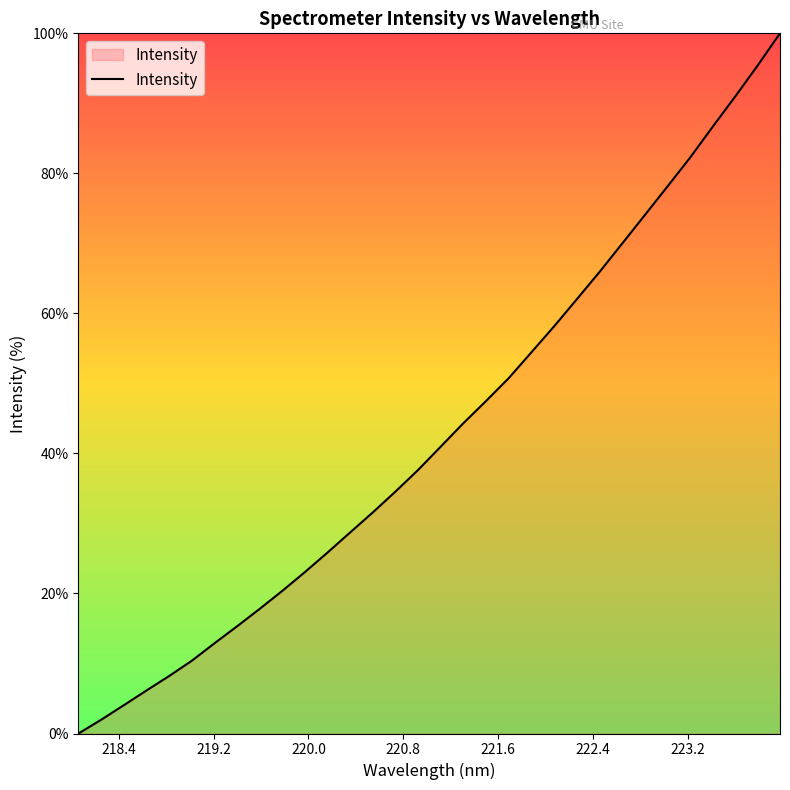

What is the difference between the maximum and minimum values?

100.0